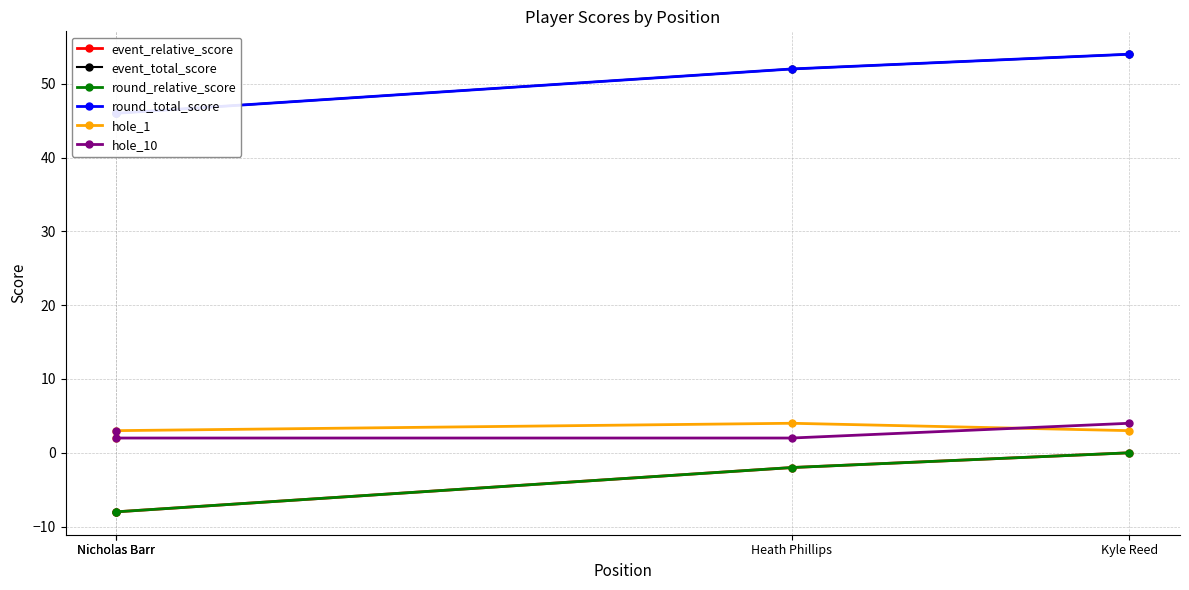

True or false: hole_1 and hole_10 cross at least once.

True